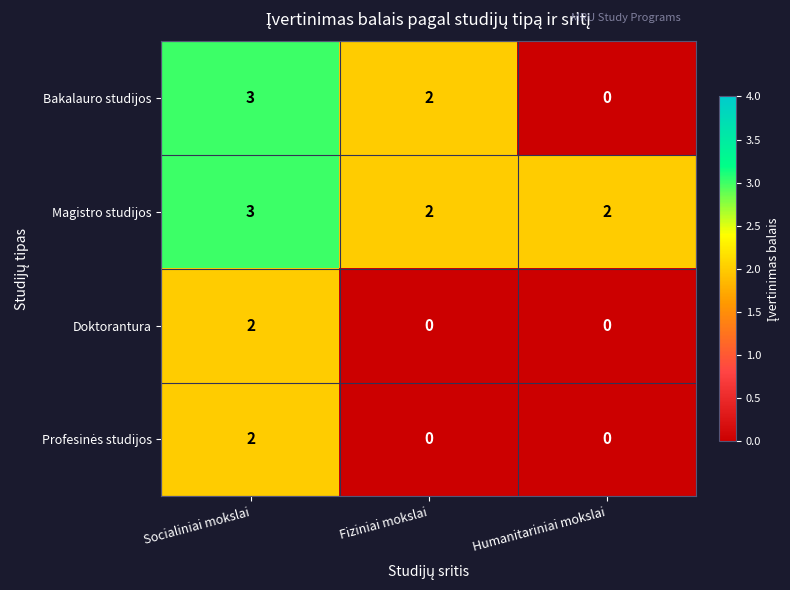

What is the total value across all series at Socialiniai mokslai?

10